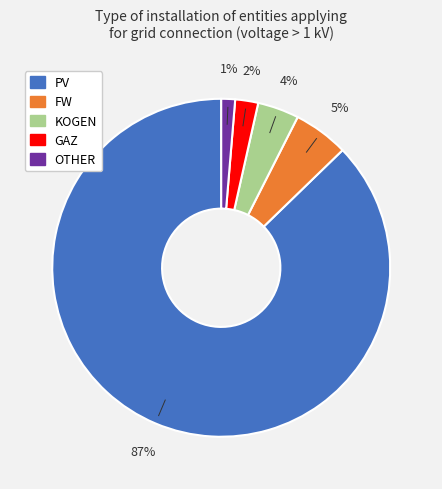

Is there a majority slice in this chart?

Yes